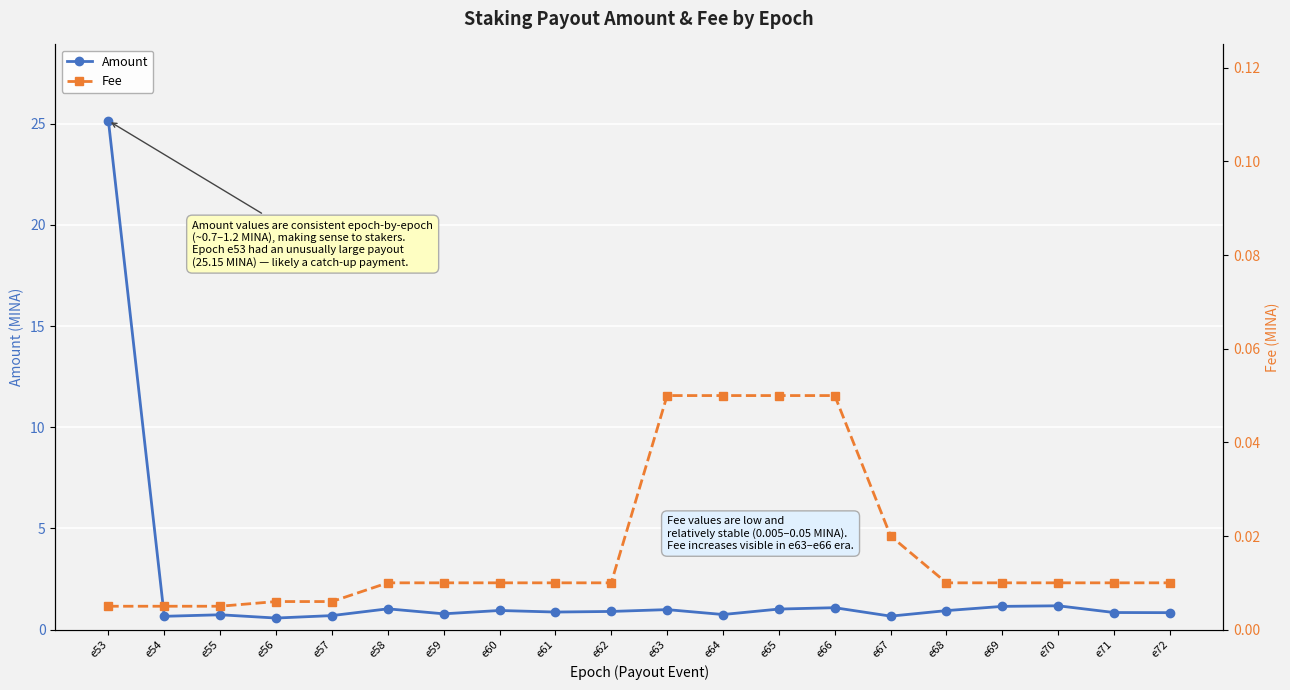

Reading left to right, what are all the values shown in this chart?

Amount: 25.2	0.7	0.7	0.6	0.7	1.0	0.8	0.9	0.9	0.9	1.0	0.7	1.0	1.1	0.7	0.9	1.1	1.2	0.8	0.8
Fee: 0.0	0.0	0.0	0.0	0.0	0.0	0.0	0.0	0.0	0.0	0.1	0.1	0.1	0.1	0.0	0.0	0.0	0.0	0.0	0.0